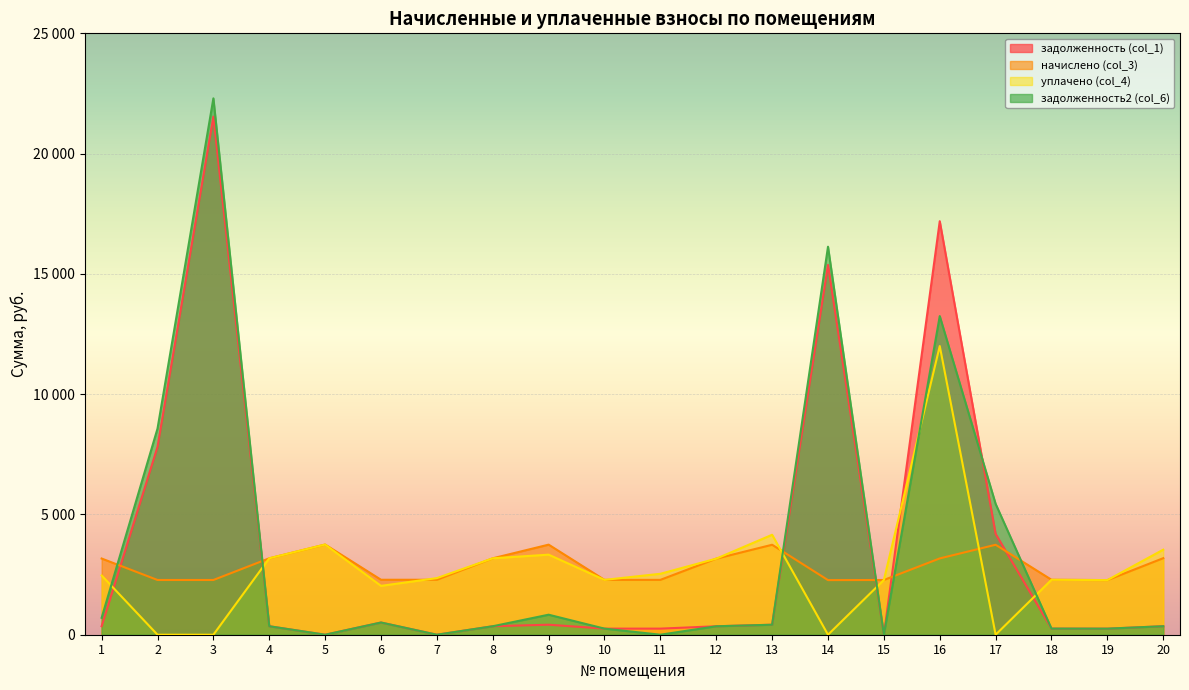

What is the difference between the highest and lowest values at 18?

2031.0